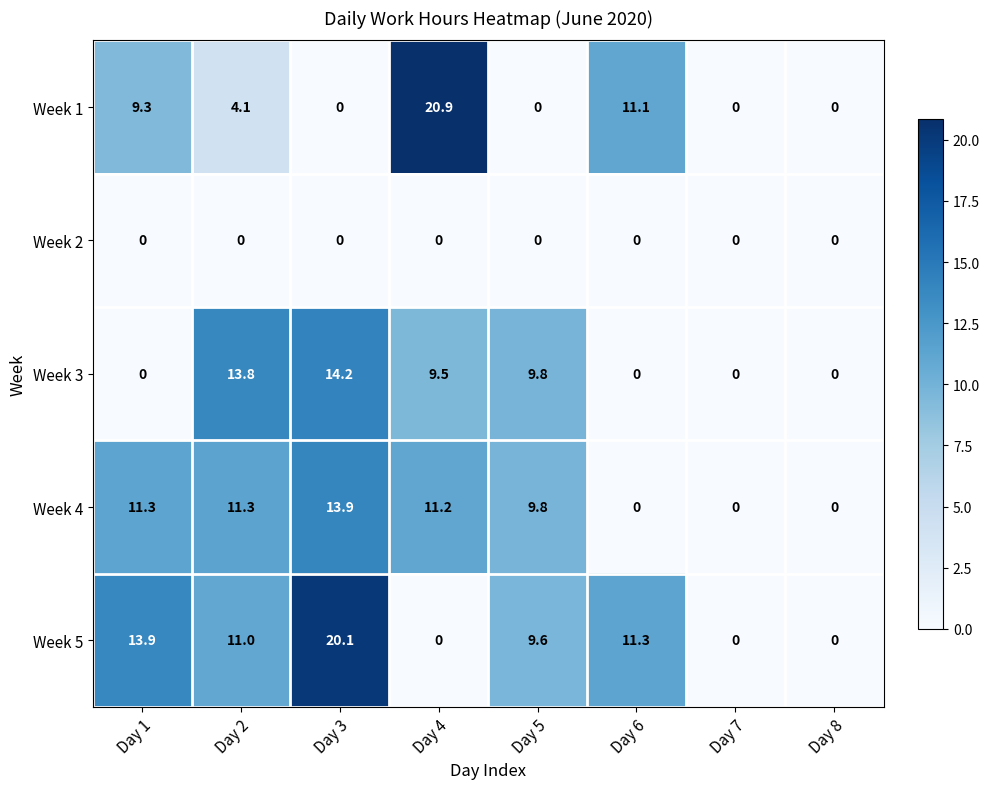

The value of Week 4 at Day 7 is 6.2. True or false?

False